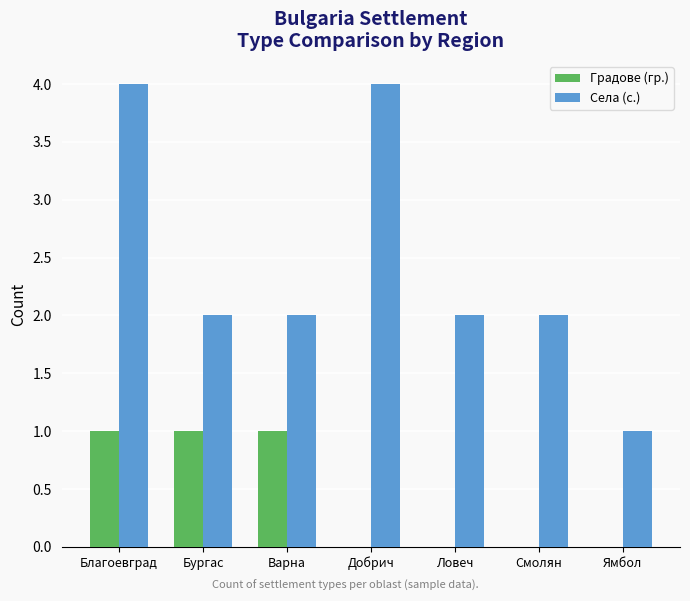

True or false: Градове (гр.) has a value of 0 at Варна.

False